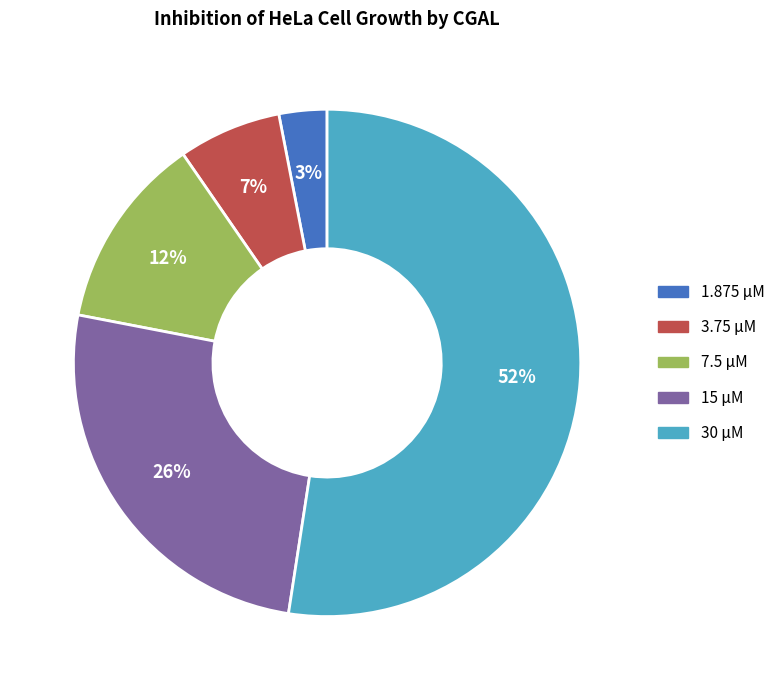

Combined, do 15 μM and 3.75 μM account for over 50%?

No